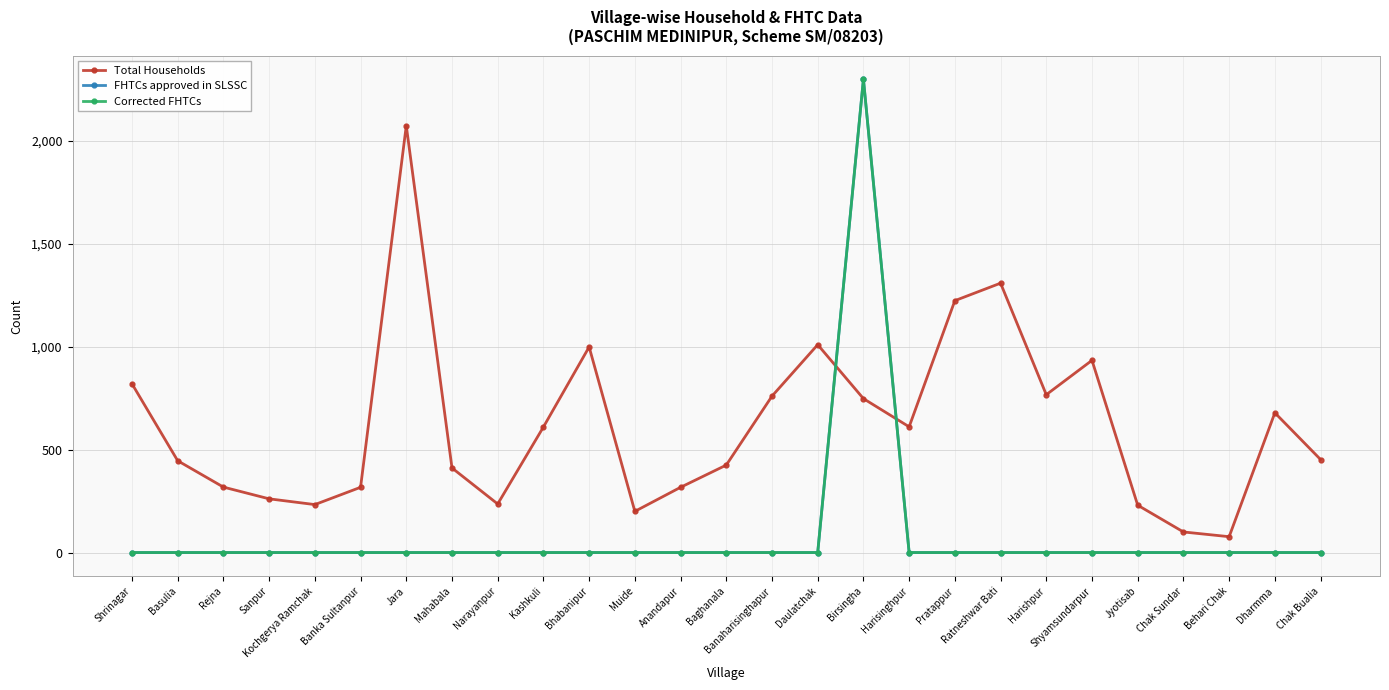

Rank the categories by Corrected FHTCs value from highest to lowest.

Birsingha, Shrinagar, Basulia, Rejna, Sanpur, Kochgerya Ramchak, Banka Sultanpur, Jara, Mahabala, Narayanpur, Kashkuli, Bhabanipur, Muide, Anandapur, Baghanala, Banaharisinghapur, Daulatchak, Harisinghpur, Pratappur, Ratneshwar Bati, Harishpur, Shyamsundarpur, Jyotisab, Chak Sundar, Behari Chak, Dharmma, Chak Bualia